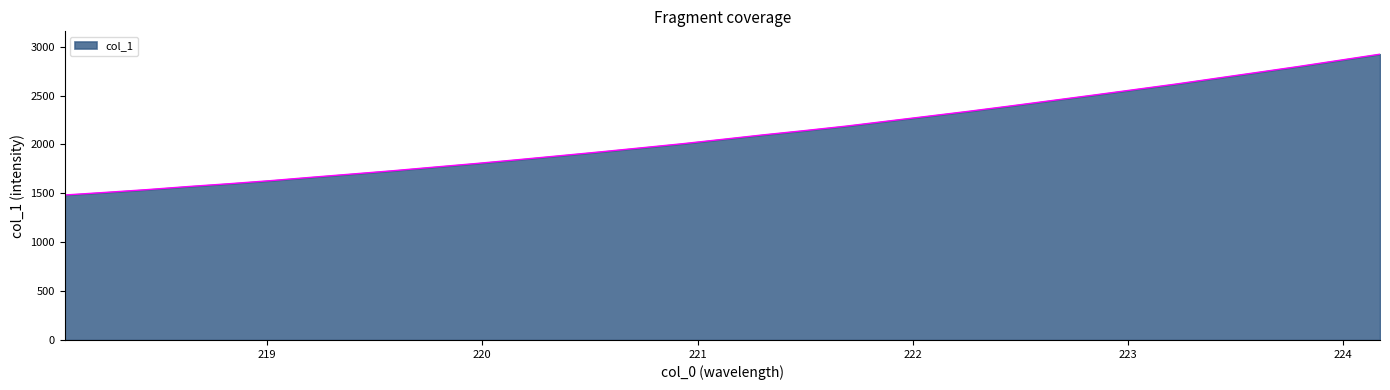

What is the difference between the maximum and minimum values?

1440.5